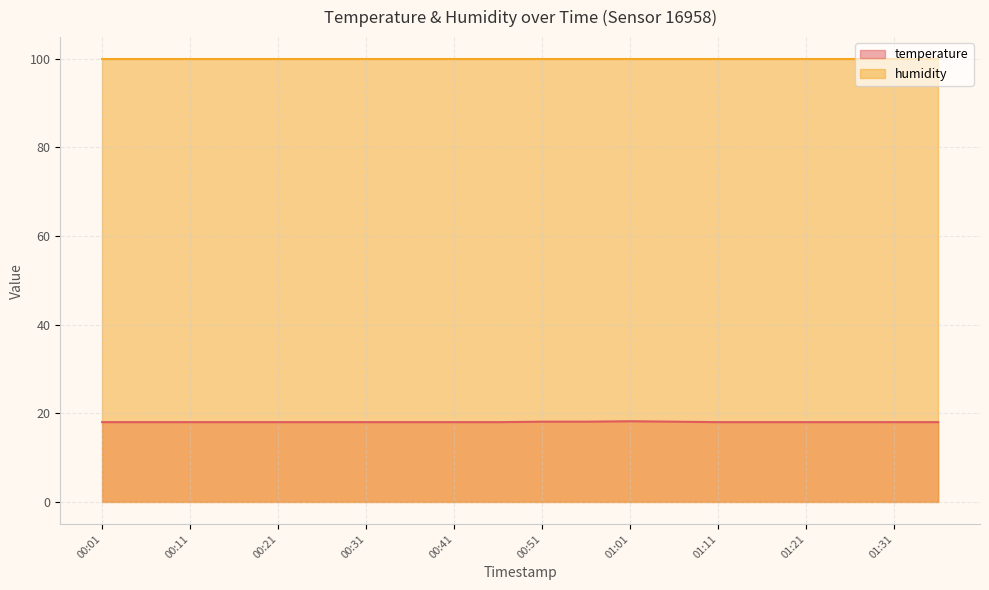

Approximately how many times larger is the value at 00:16 compared to 00:26?

1.0